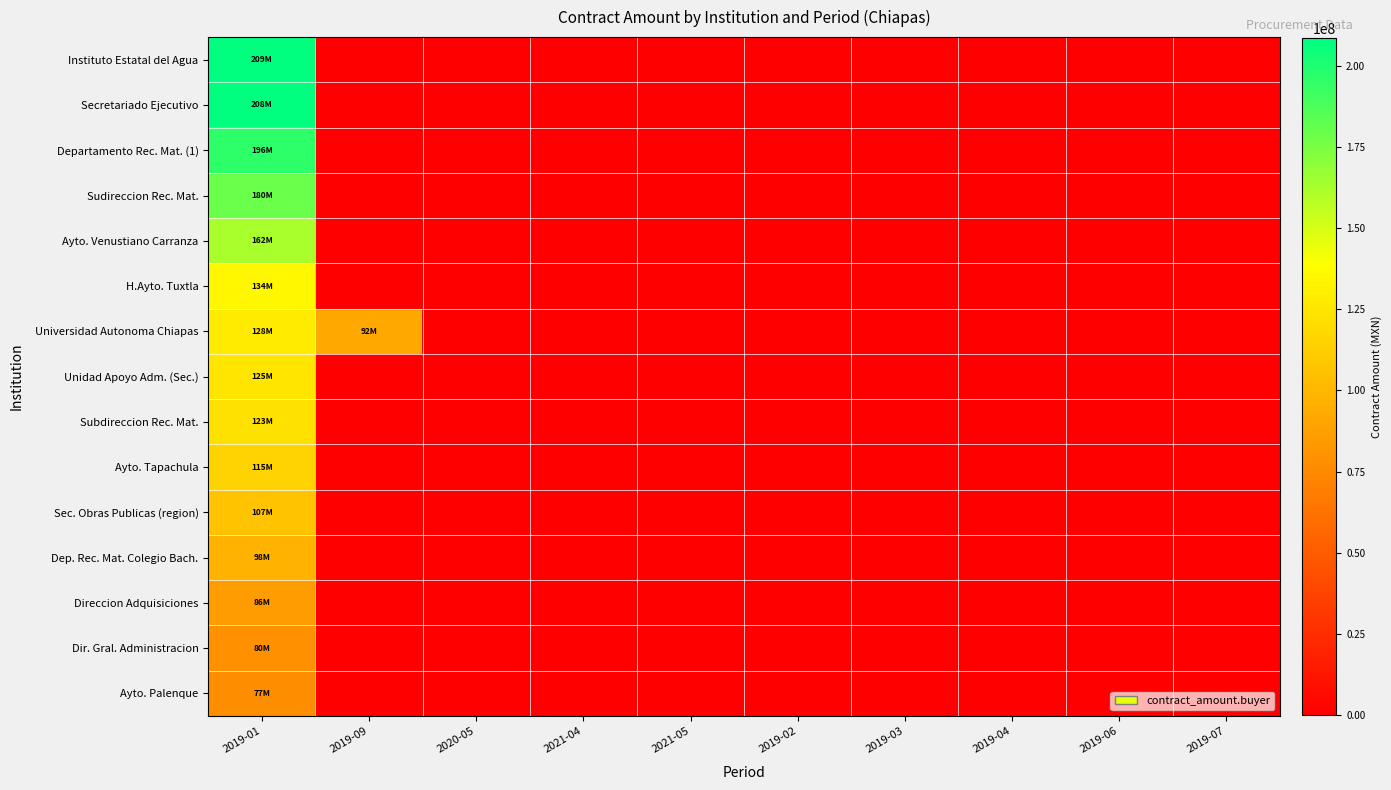

At how many categories does at least one series exceed 164806203?

1